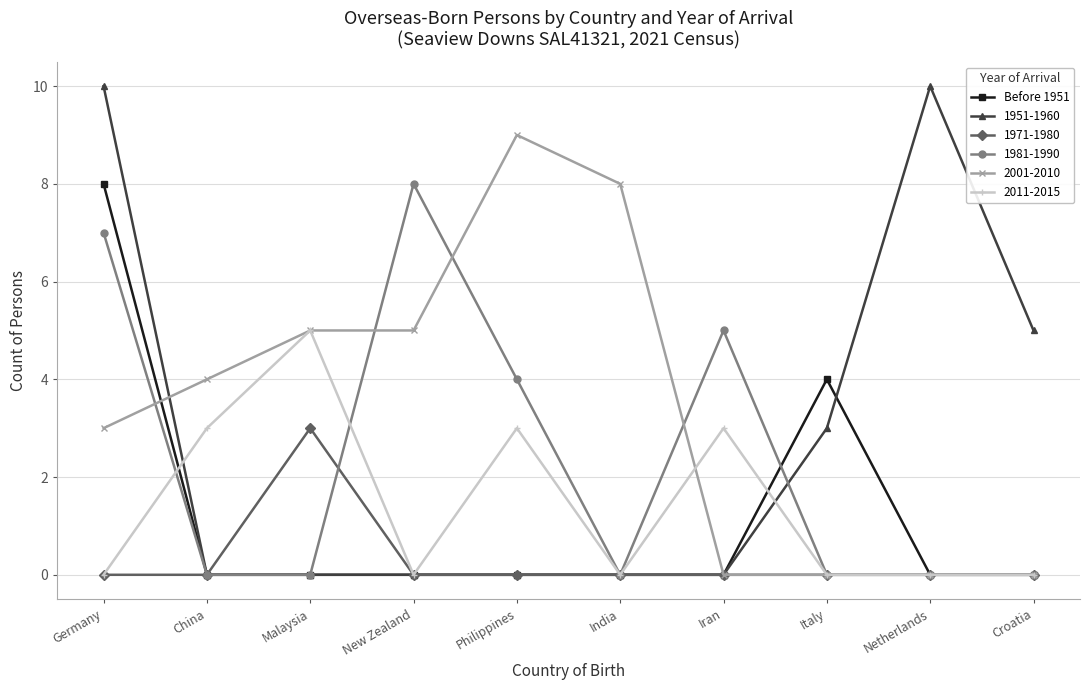

True or false: 2011-2015 has a value of 5 at Iran.

False